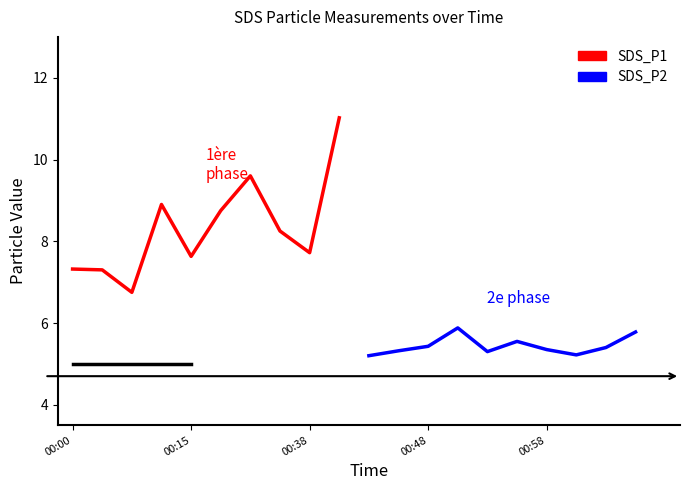

What is the value of the SDS_P2 point at the 7th from the left?

5.3